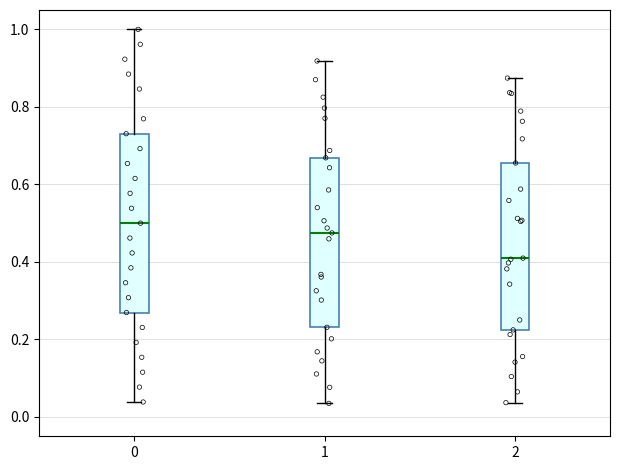

Comparing the boxes themselves (not the whiskers), which one is the tallest?

0